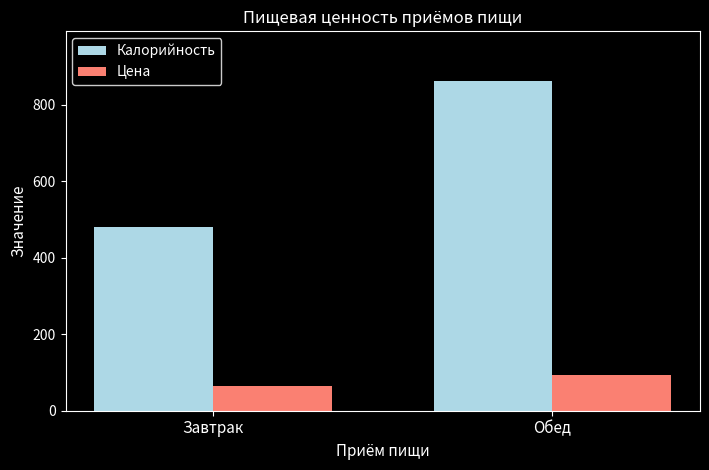

What is the label of the 2nd bar from the right?

Завтрак